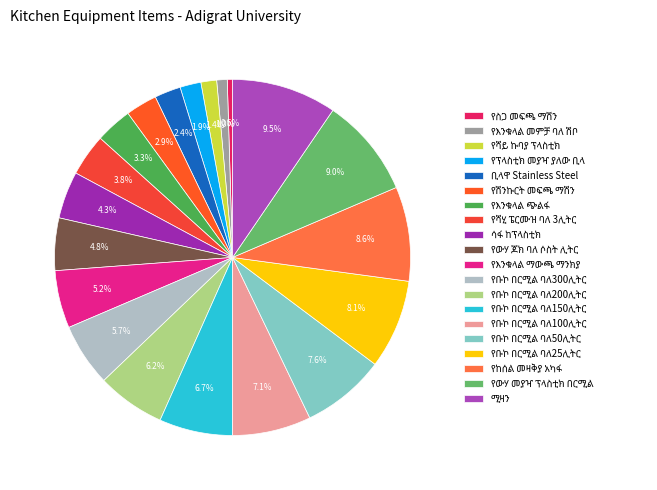

How many segments does this pie chart have?

20